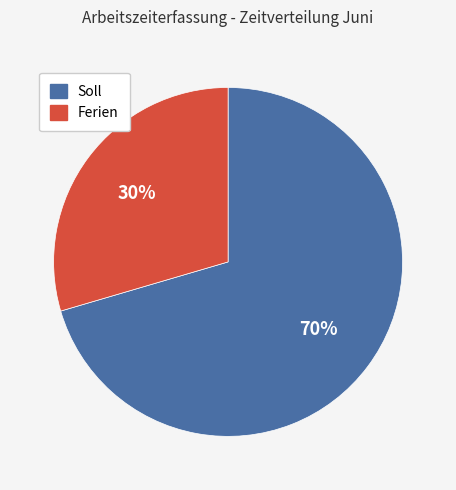

True or false: Soll accounts for 56% of the total.

False